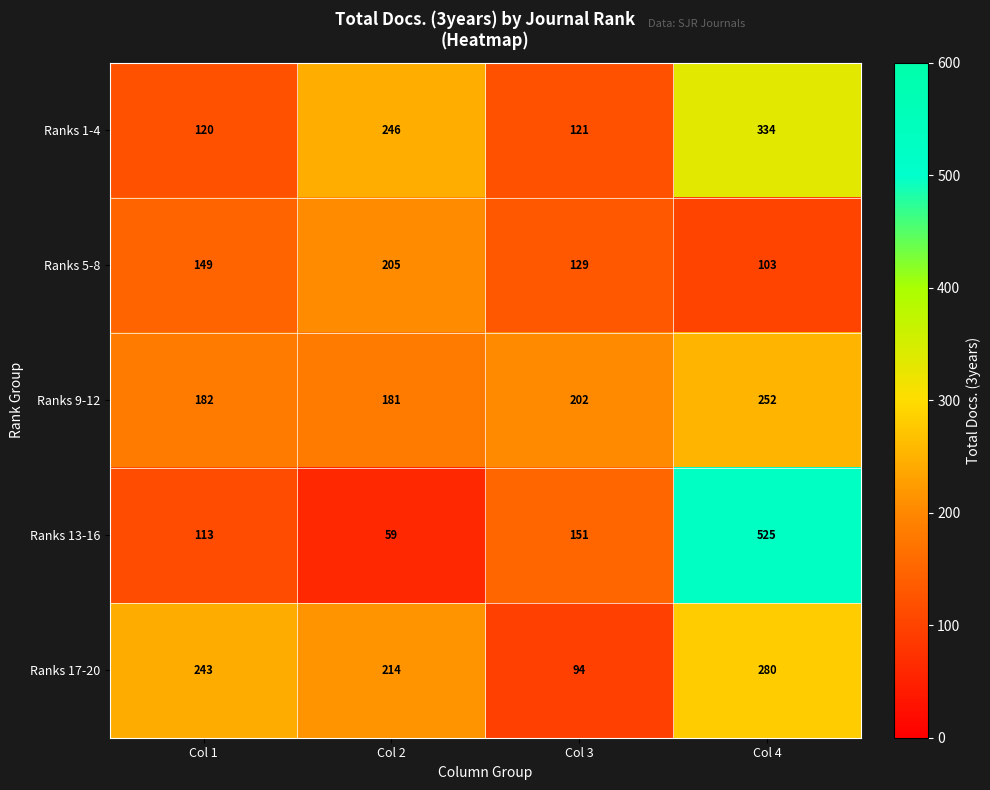

Which series has the largest range (max minus min)?

Ranks 13-16